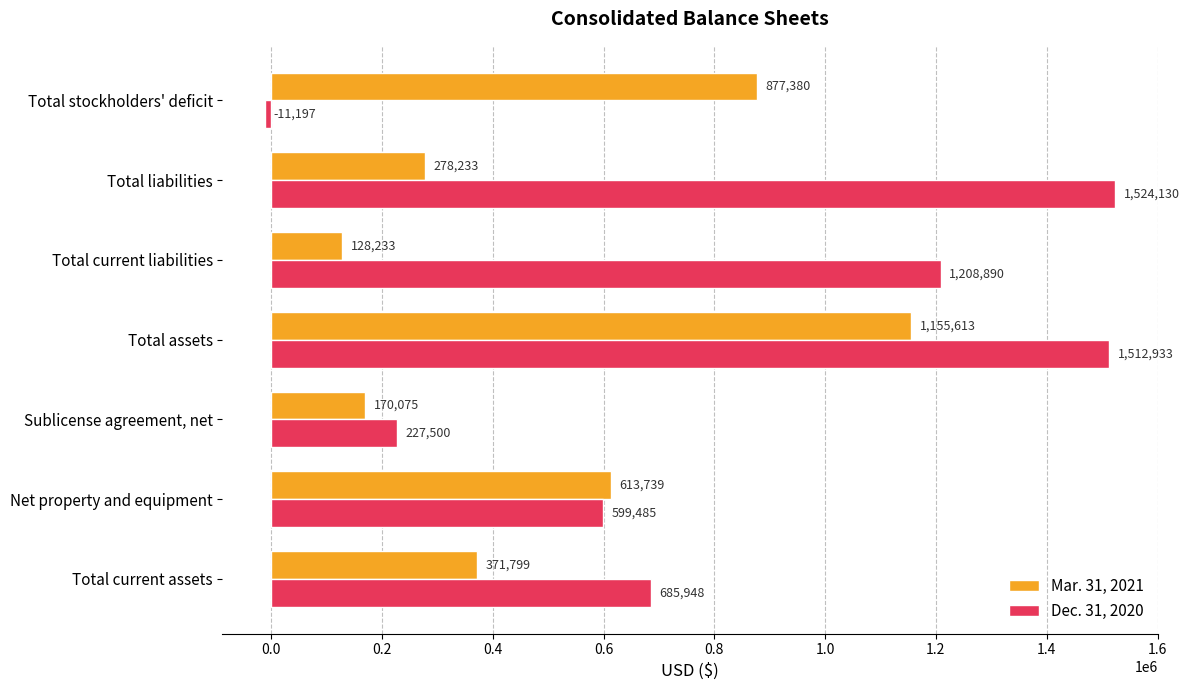

Which category has the highest value across all series?

Total liabilities